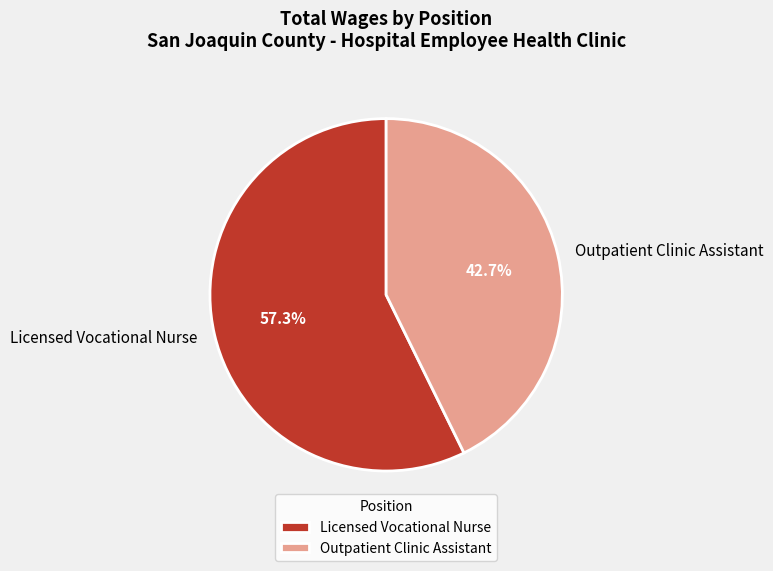

How many slices are in this pie chart?

2